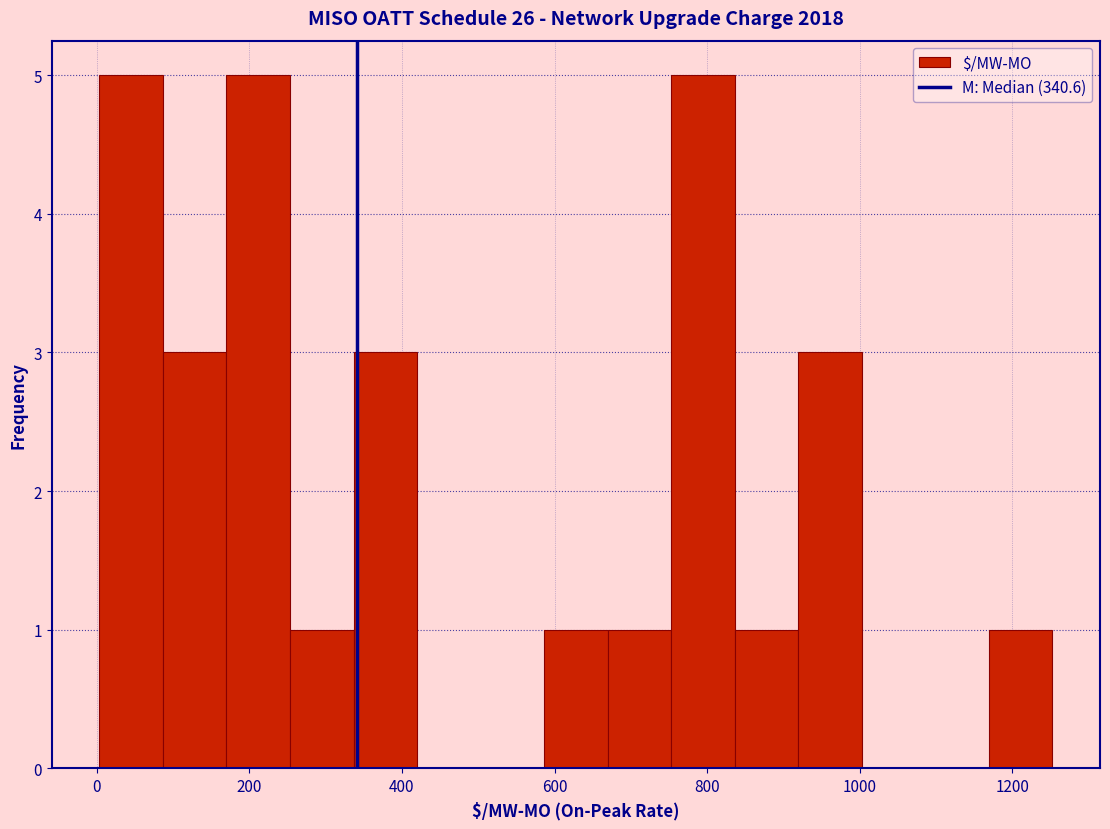

Reading left to right, transcribe this chart: for each bar, give the range it covers on the x-axis and its height. Neither the bar edges nor the heights are printed on the chart, so give them approximately, as read against the axes.

0 to 80: 5
80 to 180: 3
180 to 260: 5
260 to 340: 1
340 to 420: 3
420 to 500: 0
500 to 580: 0
580 to 660: 1
660 to 760: 1
760 to 840: 5
840 to 920: 1
920 to 1000: 3
1000 to 1080: 0
1080 to 1160: 0
1160 to 1260: 1